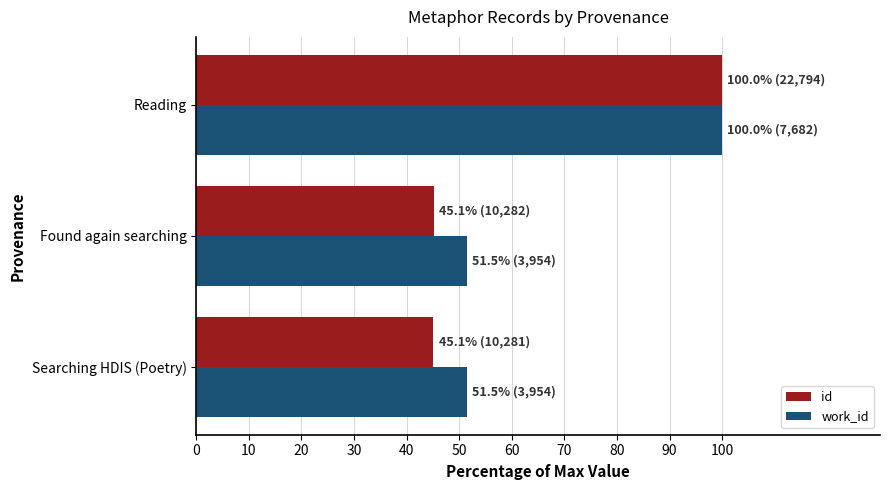

Rank the series by their average value, from lowest to highest.

id, work_id